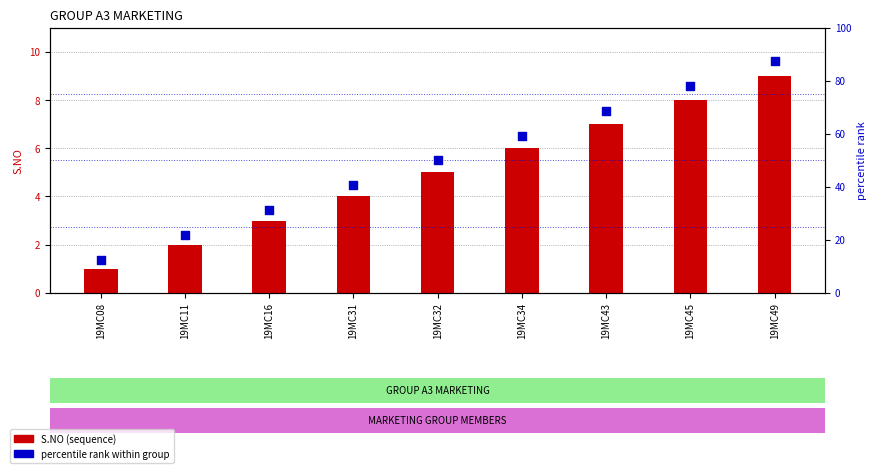

Which series has the widest spread of Y values?

percentile rank within group